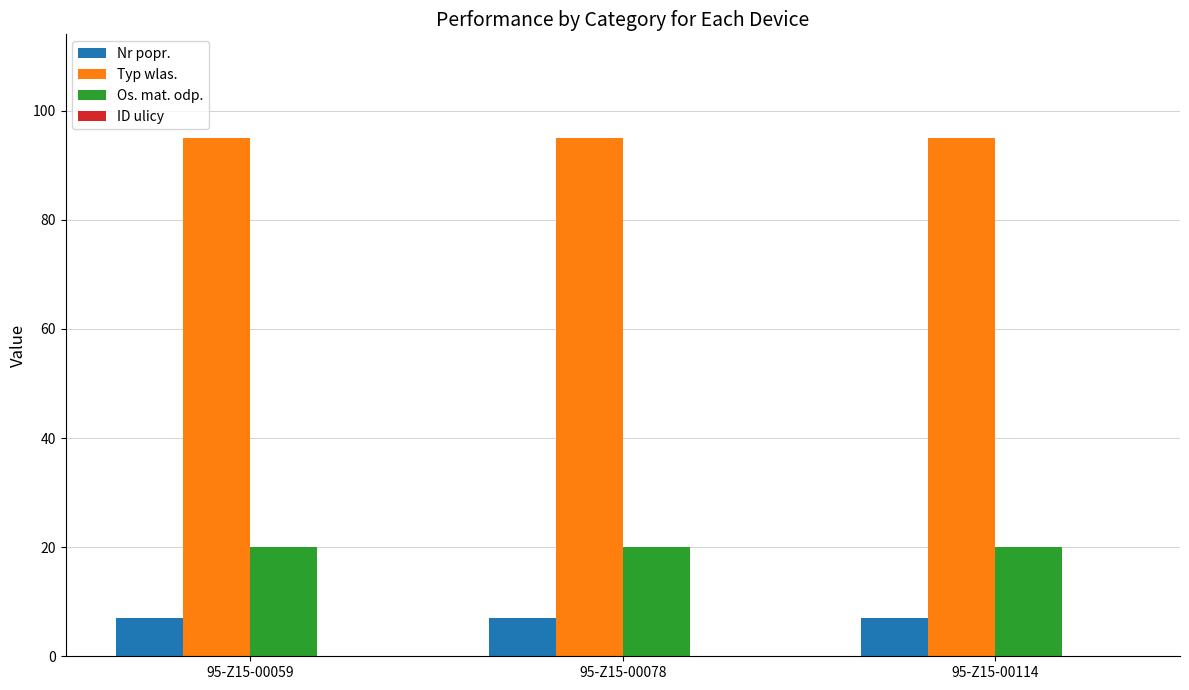

What is the value of the Os. mat. odp. bar at the 3rd from the left?

20